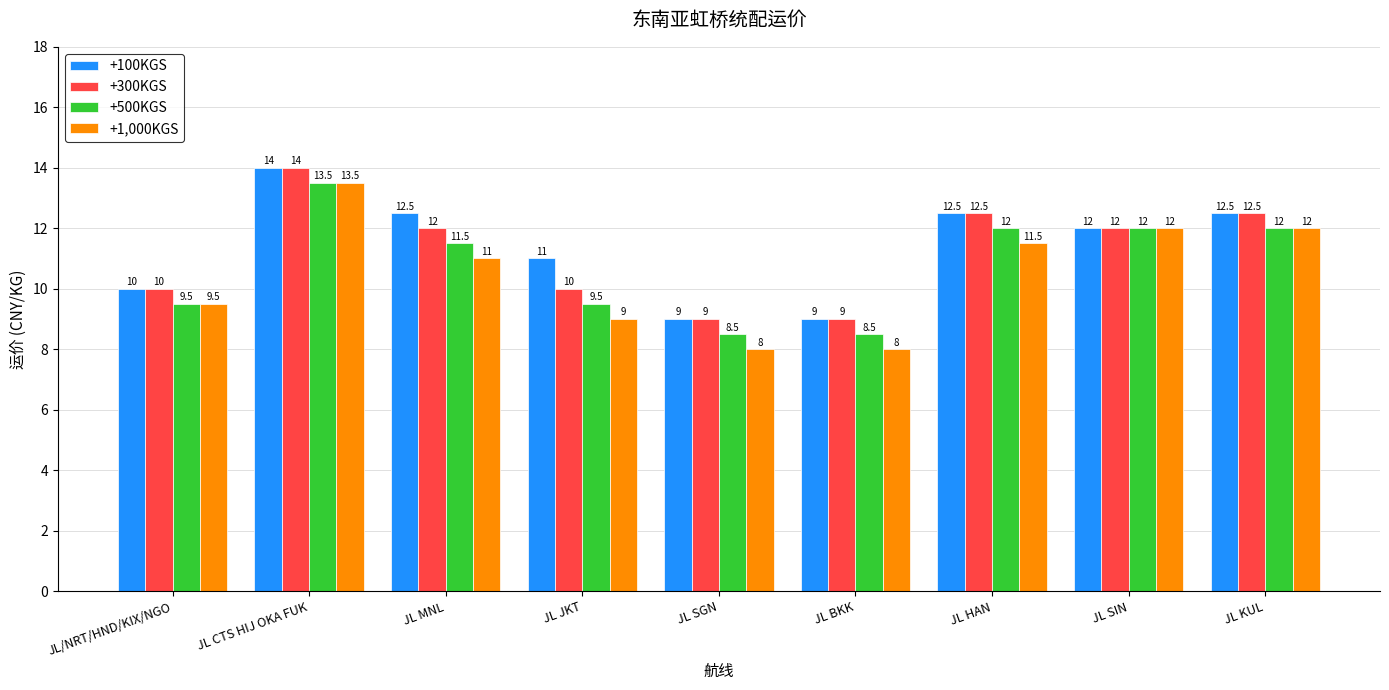

List the series in order of their overall mean, highest first.

+100KGS, +300KGS, +500KGS, +1,000KGS